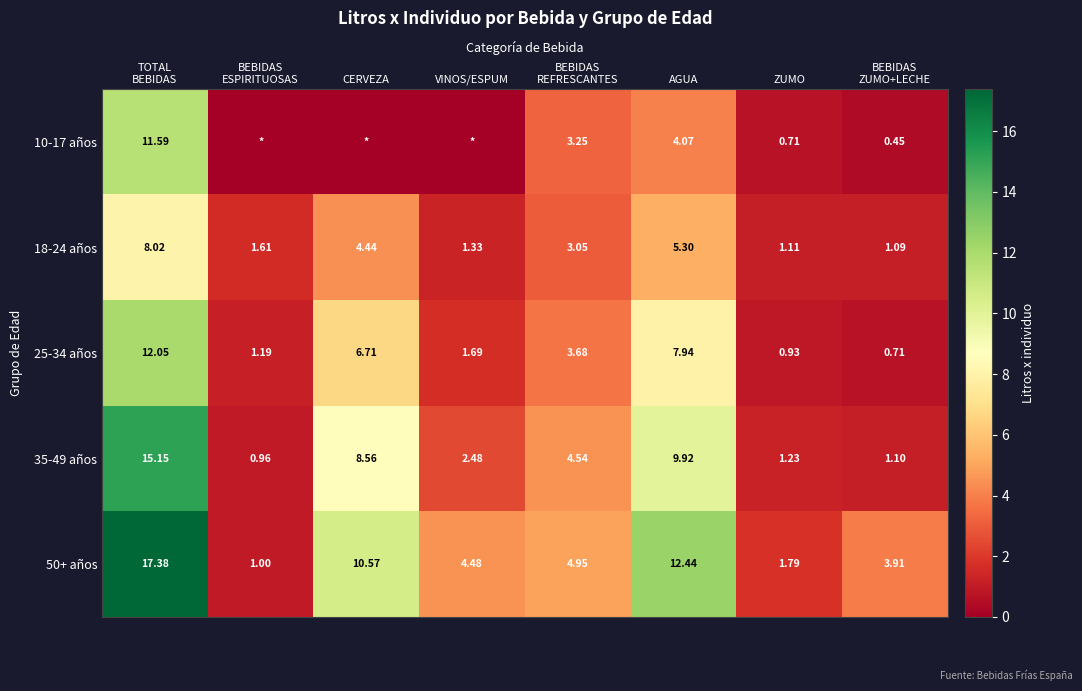

At BEBIDAS
ZUMO+LECHE, list the series in order from smallest to largest.

10-17 años, 25-34 años, 18-24 años, 35-49 años, 50+ años